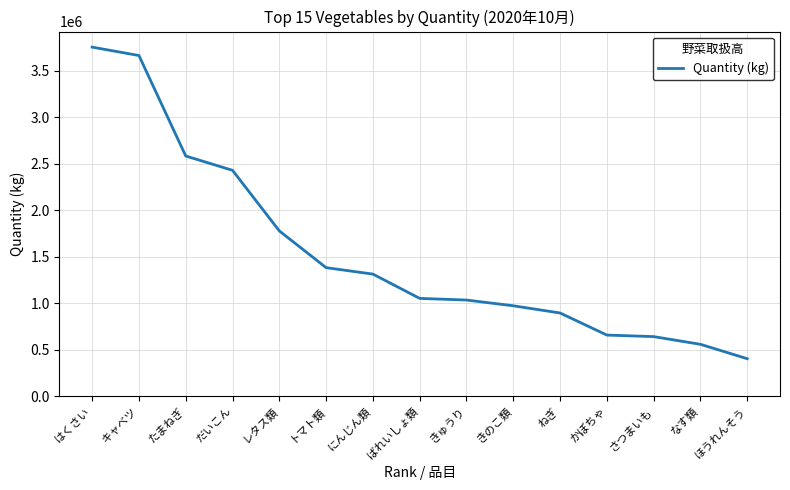

At which label is the value closest to 2080425?

レタス類